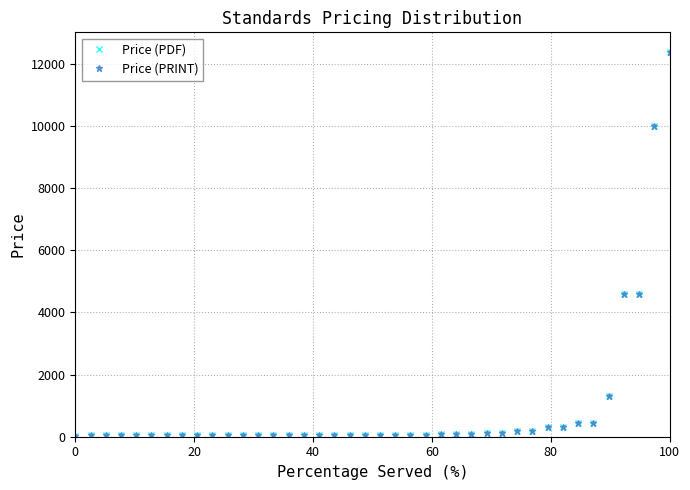

List the series in order of their peak value, lowest first.

Price (PDF), Price (PRINT)